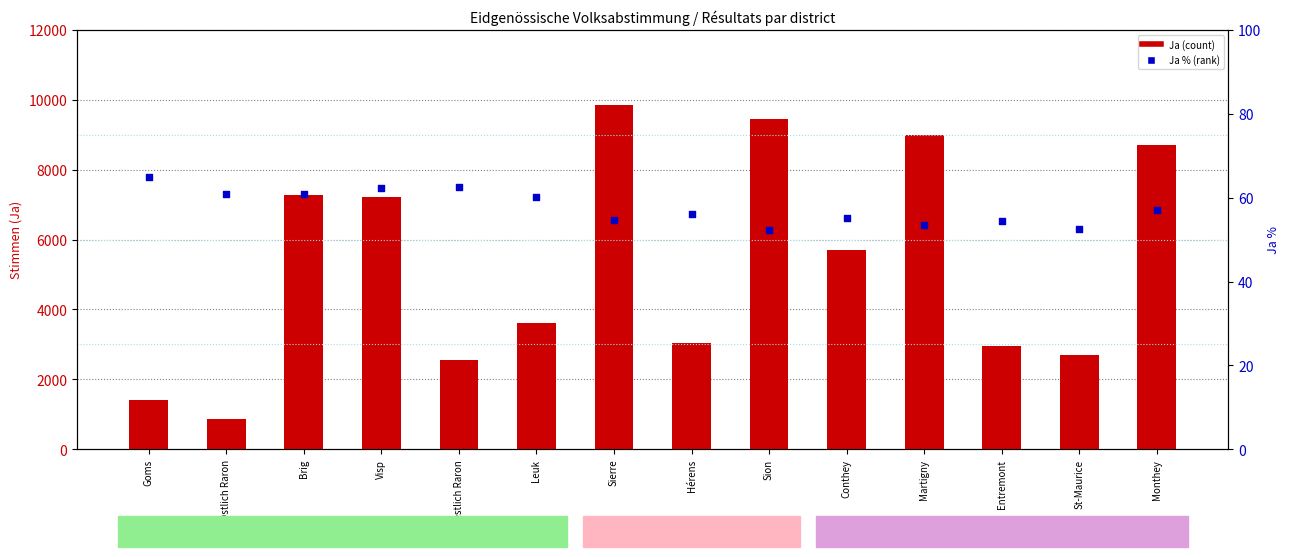

Which series contains the lowest Y value?

Ja % (percentile)